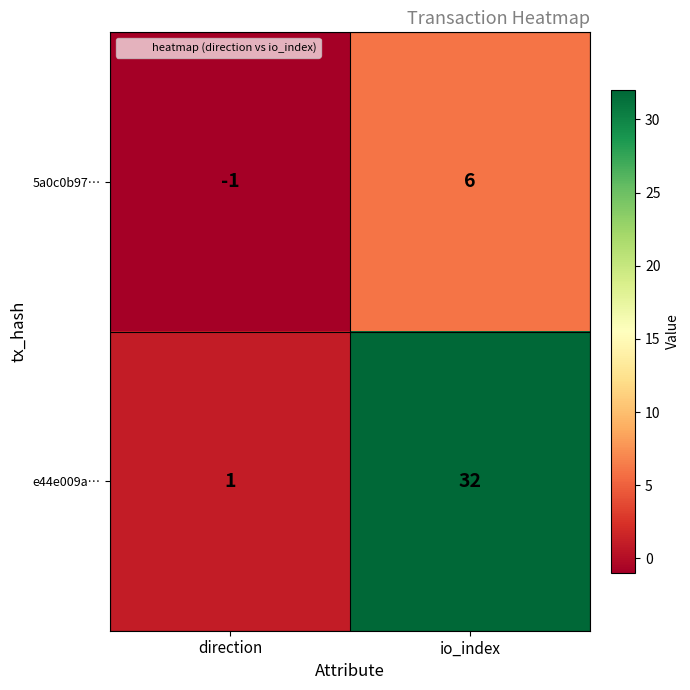

Which series changed the most between direction and io_index?

e44e009a…